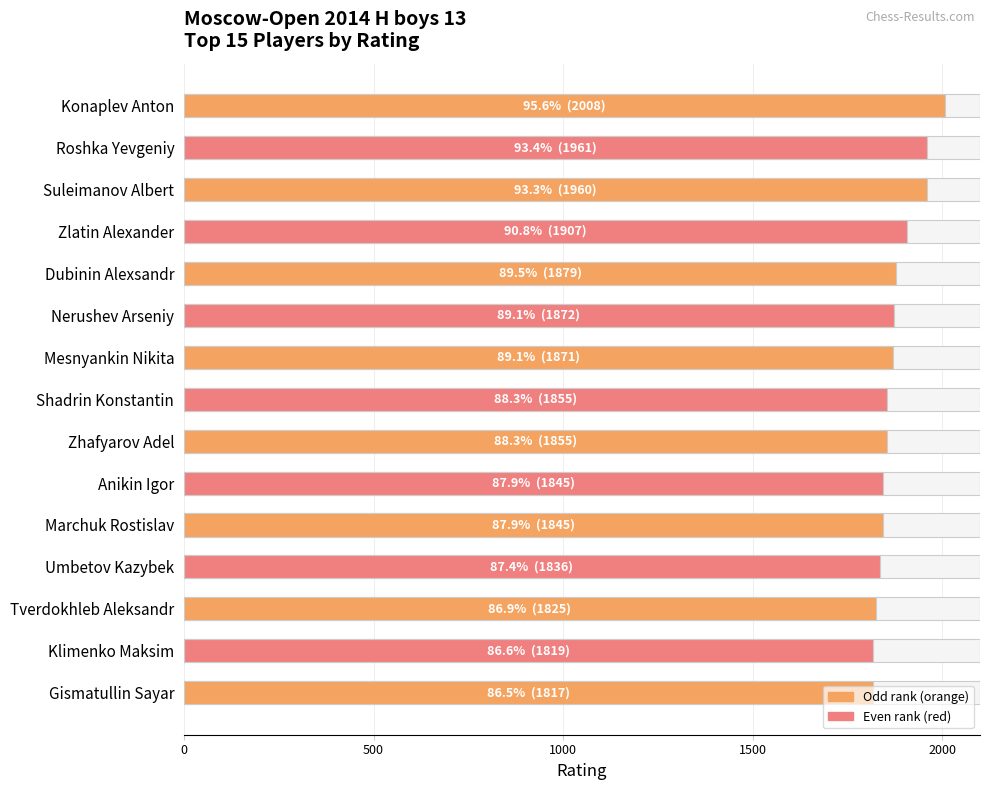

What is the sum of all values?

28155